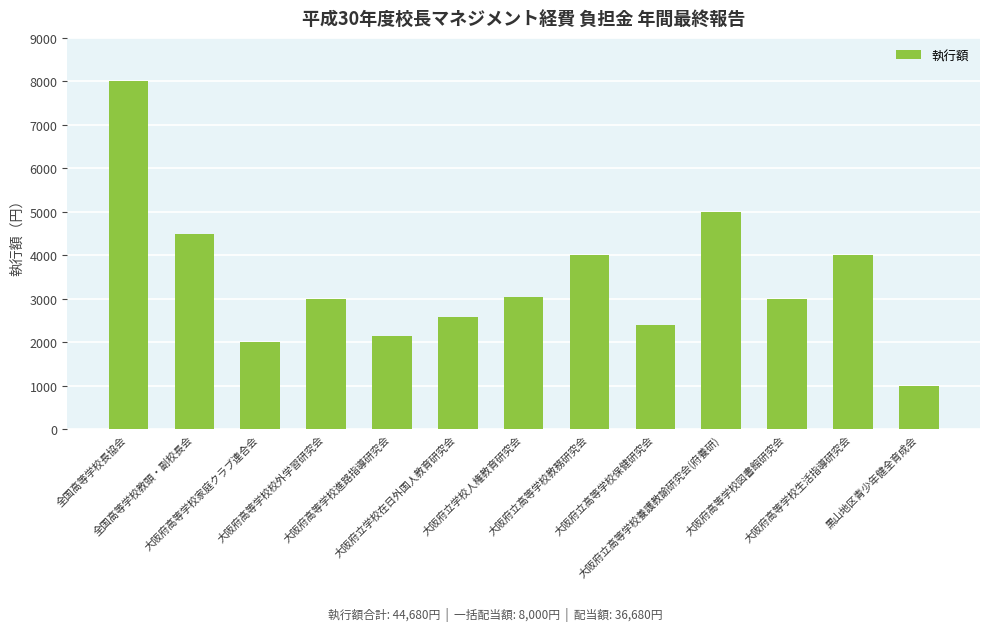

Read the value at 大阪府高等学校校外学習研究会, to the nearest 50.

3000